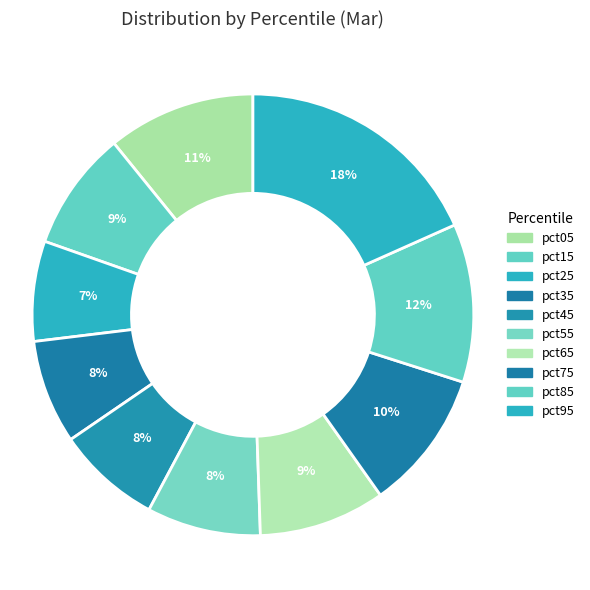

What portion of the pie excludes pct95?

81.7%